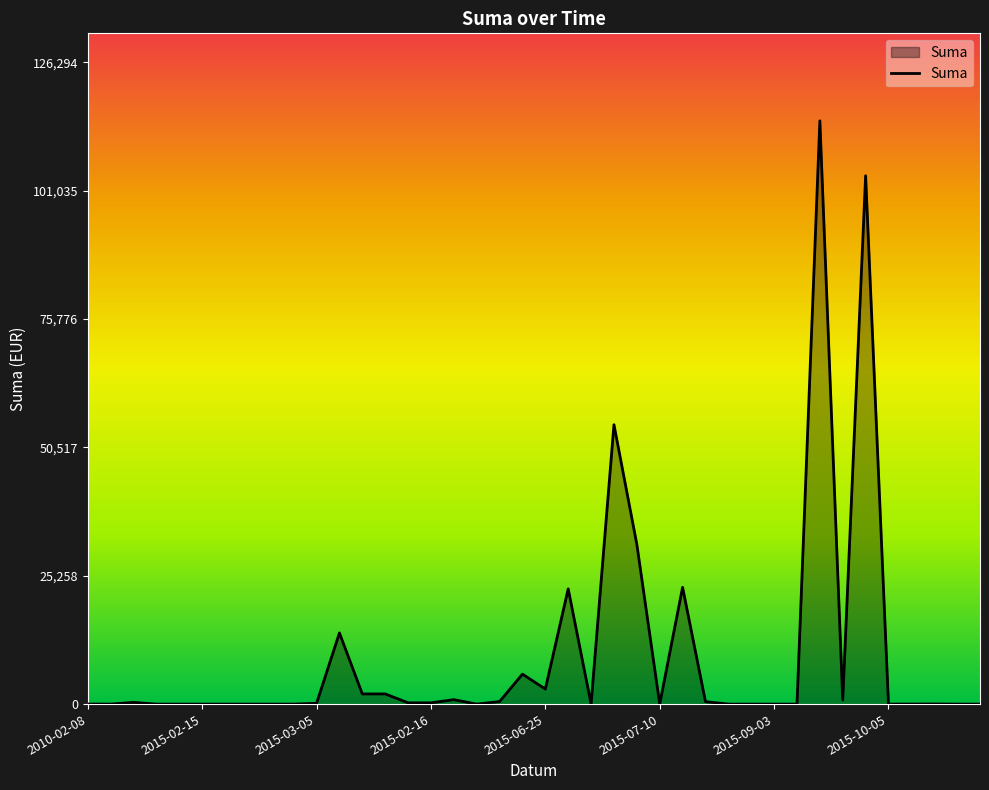

What is the difference between the maximum and minimum values?

114813.6